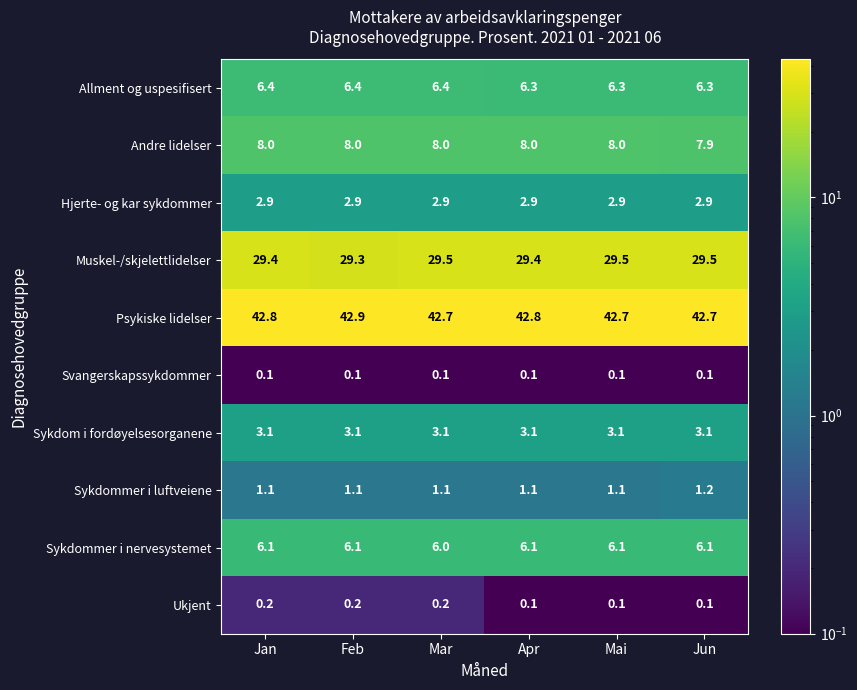

Where is Muskel-/skjelettlidelser nearest to the value 29?

Feb